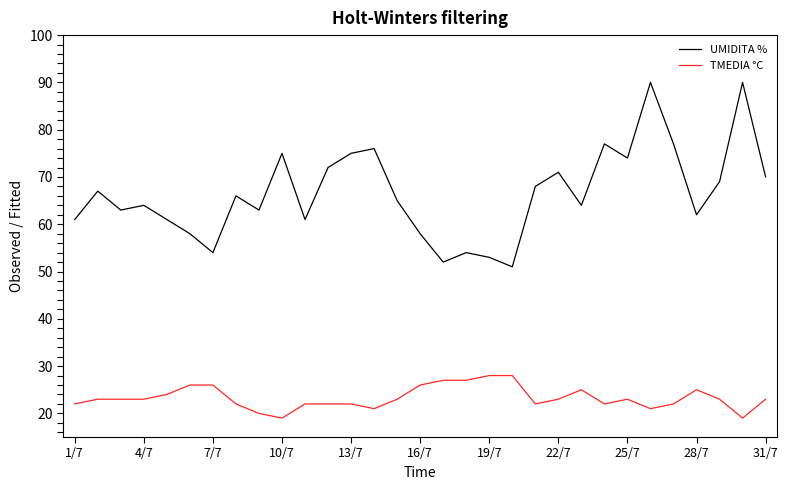

Which series has the widest spread of values?

UMIDITA %